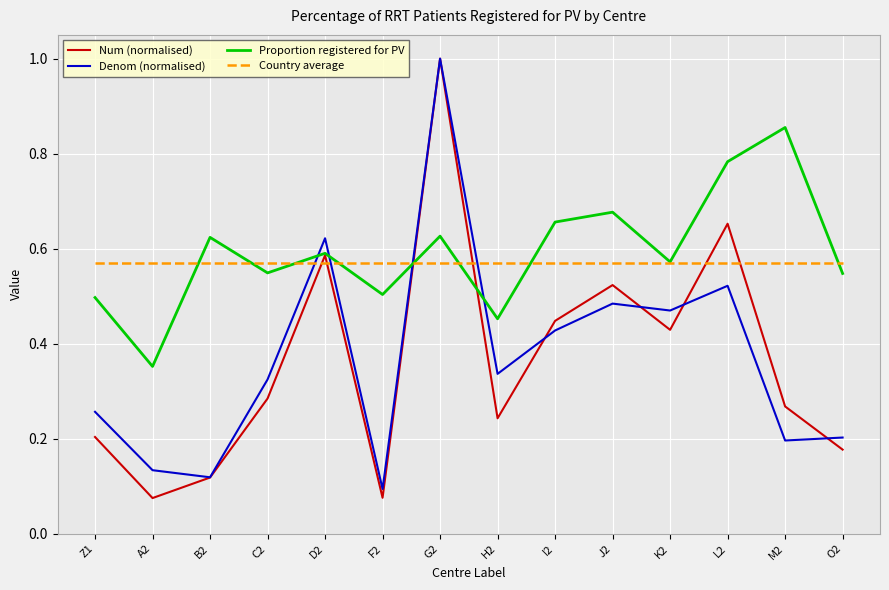

At which category is the sum across all series the highest?

G2